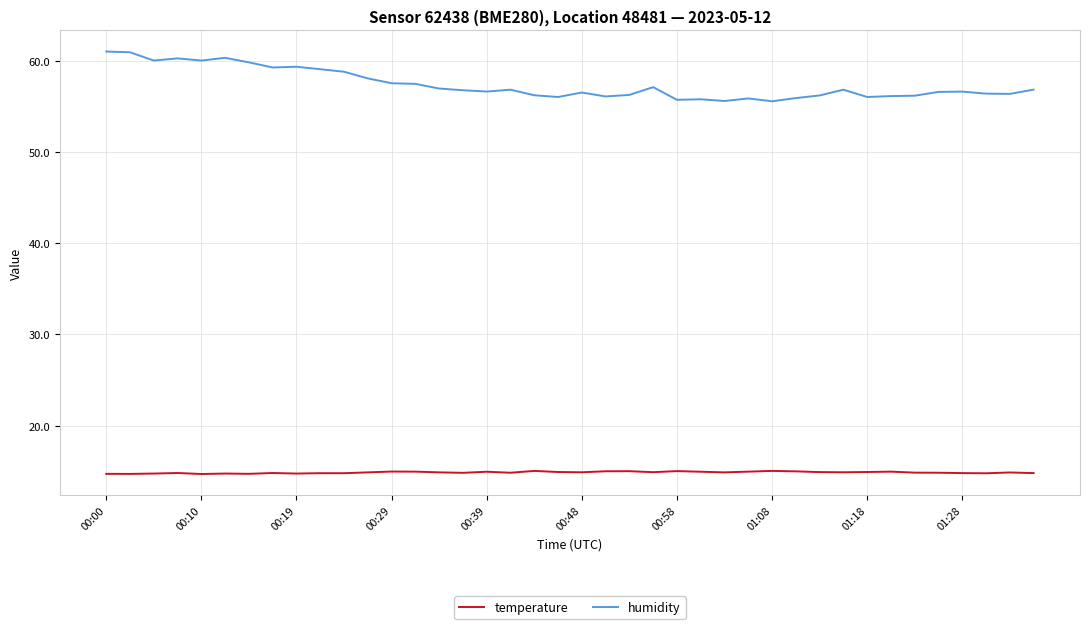

Count the number of categories in the chart.

40